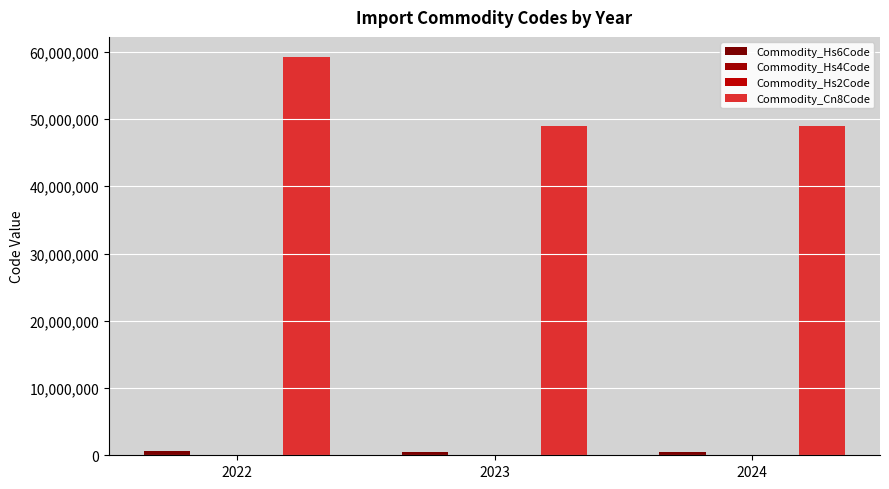

At 2024, list the series in order from largest to smallest.

Commodity_Cn8Code, Commodity_Hs6Code, Commodity_Hs4Code, Commodity_Hs2Code